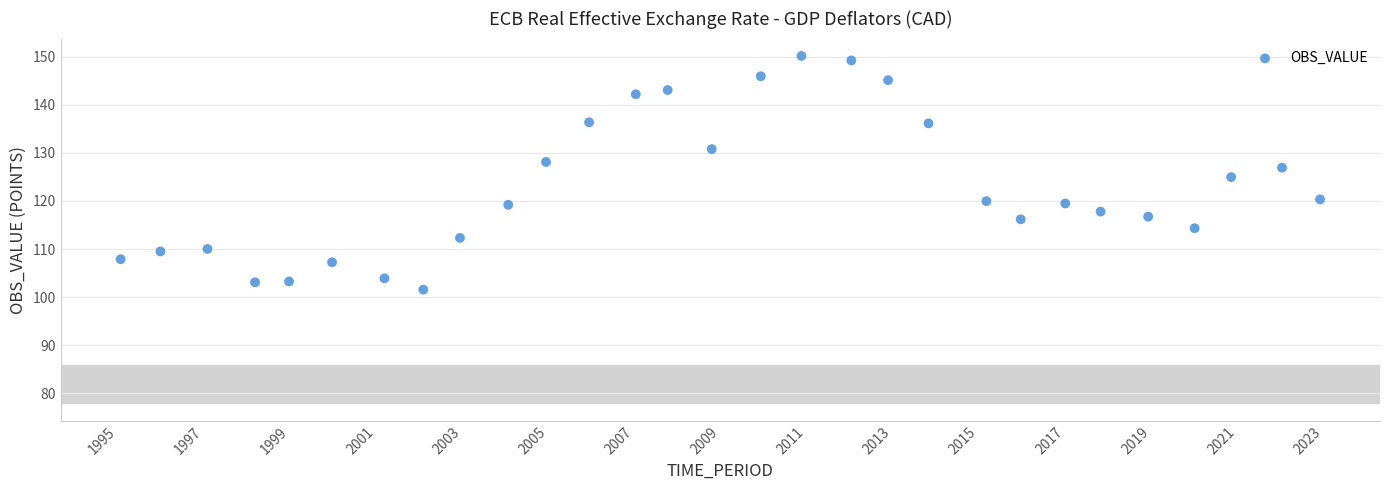

What is the range of X values (max minus min)?

27.9